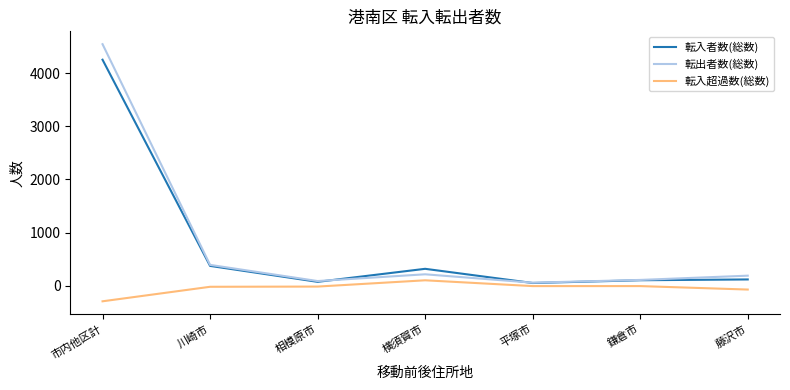

At which category is the sum across all series the highest?

市内他区計